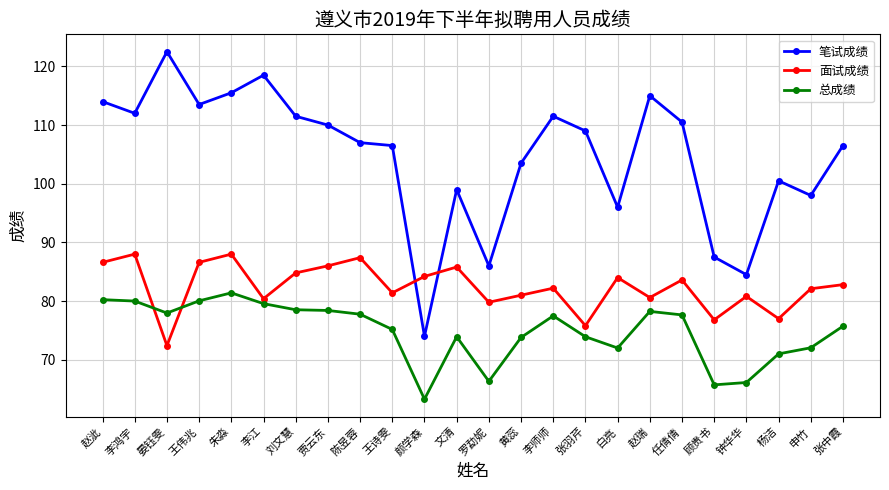

How many data points does each series have?

24